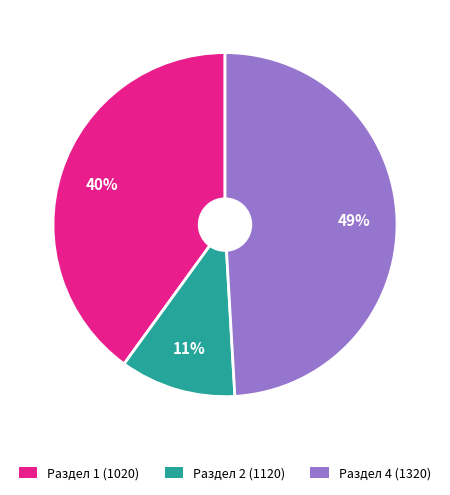

Count the number of slices in the pie.

3